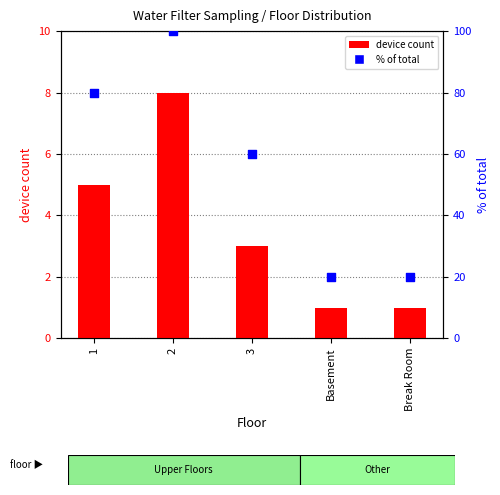

Which series reaches the minimum Y coordinate?

device count